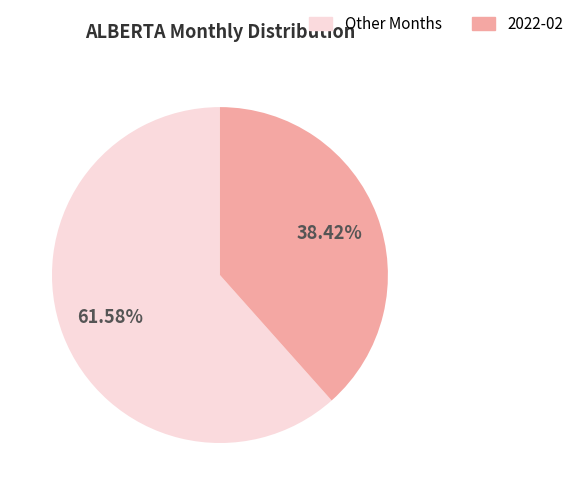

What is the largest slice in the pie chart?

Other Months